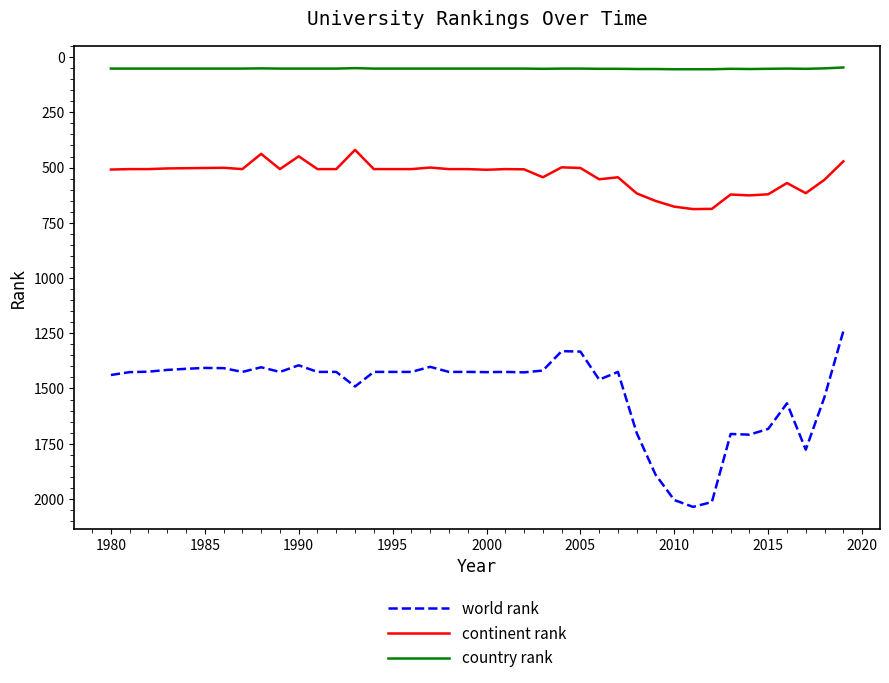

What is the smallest value displayed?

47